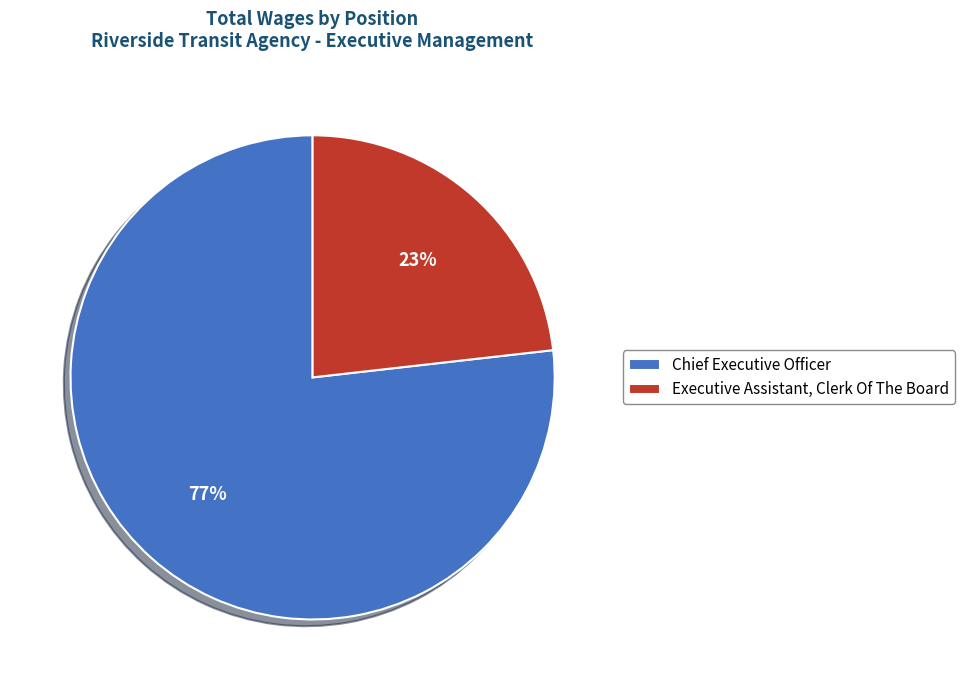

How many segments does this pie chart have?

2